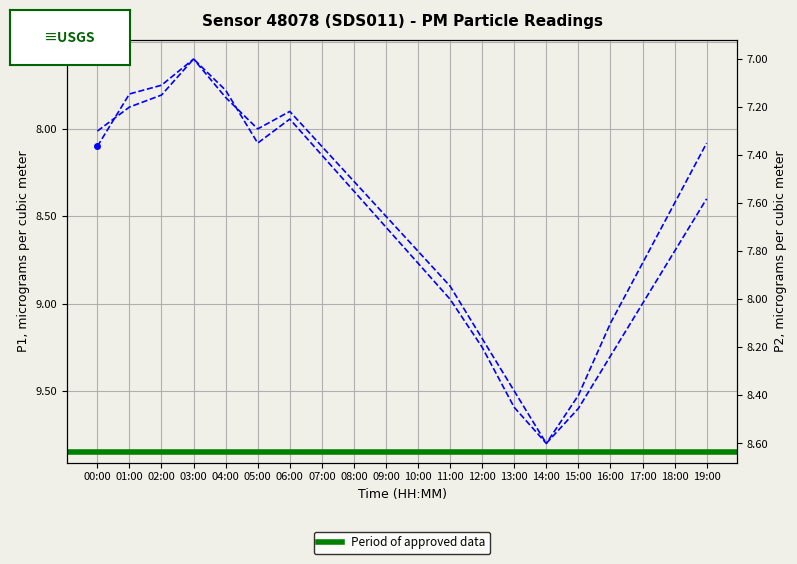

Read the P1 value at 16:00.

9.3